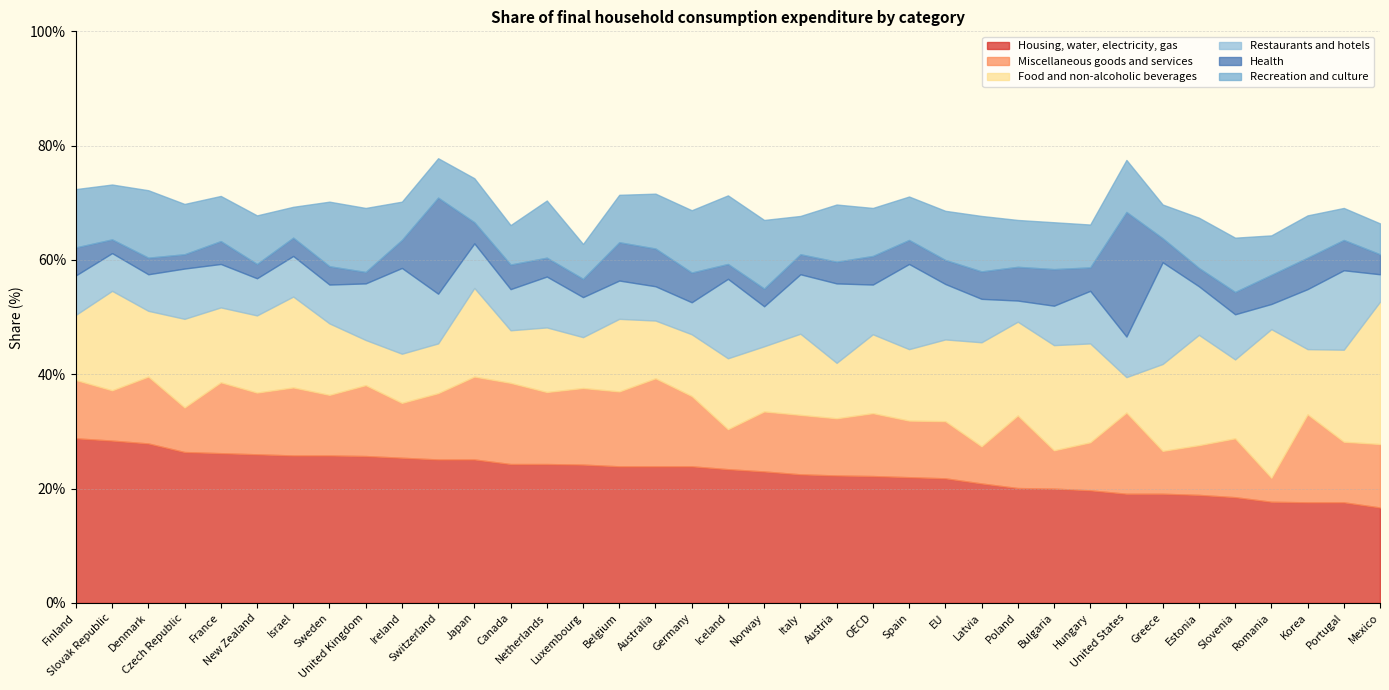

True or false: Housing, water, electricity, gas has a value of 44.3 at Ireland.

False